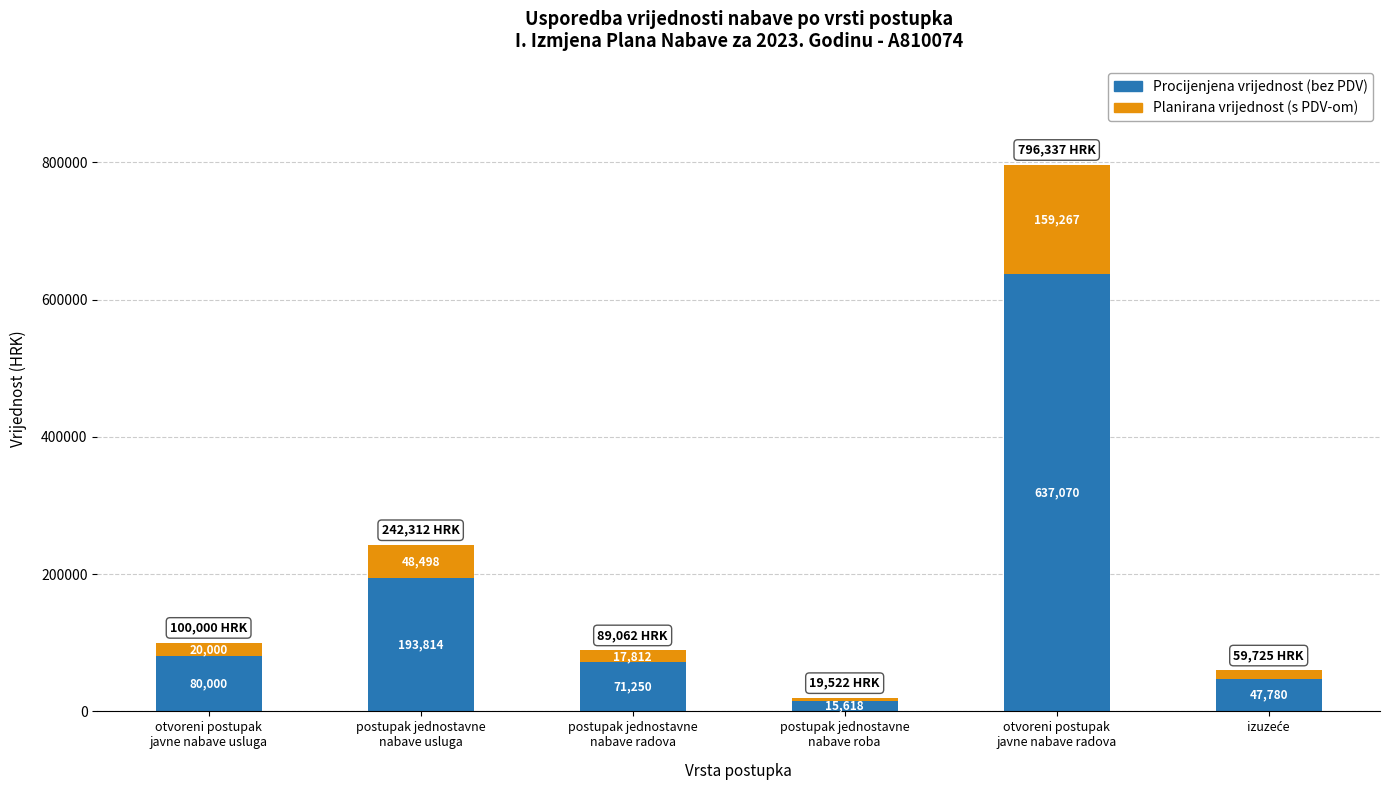

What are all the series names shown in the legend?

Procijenjena vrijednost (bez PDV), Planirana vrijednost (s PDV-om)